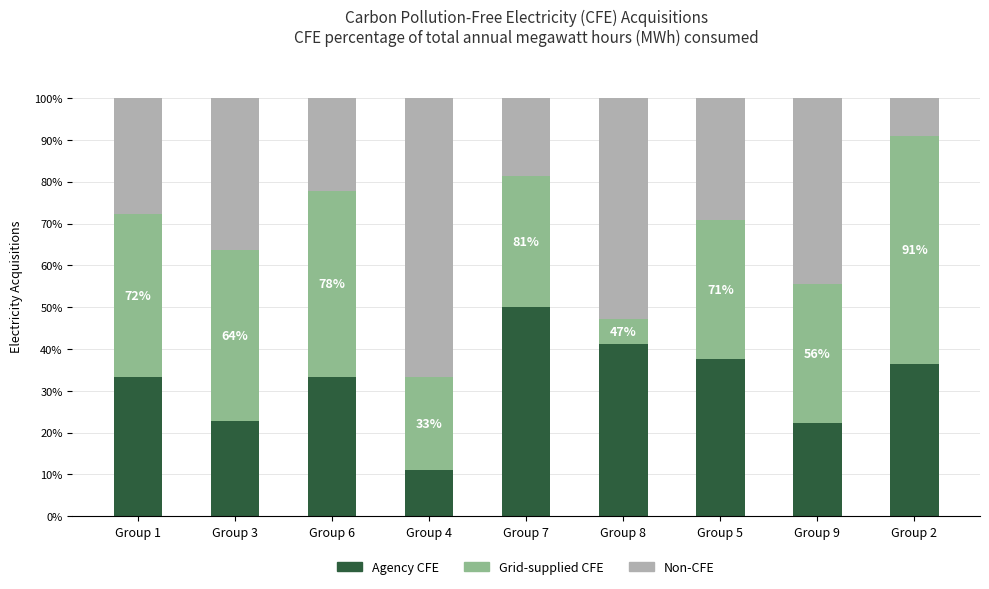

The value of Agency CFE at Group 6 is 9.2. True or false?

False